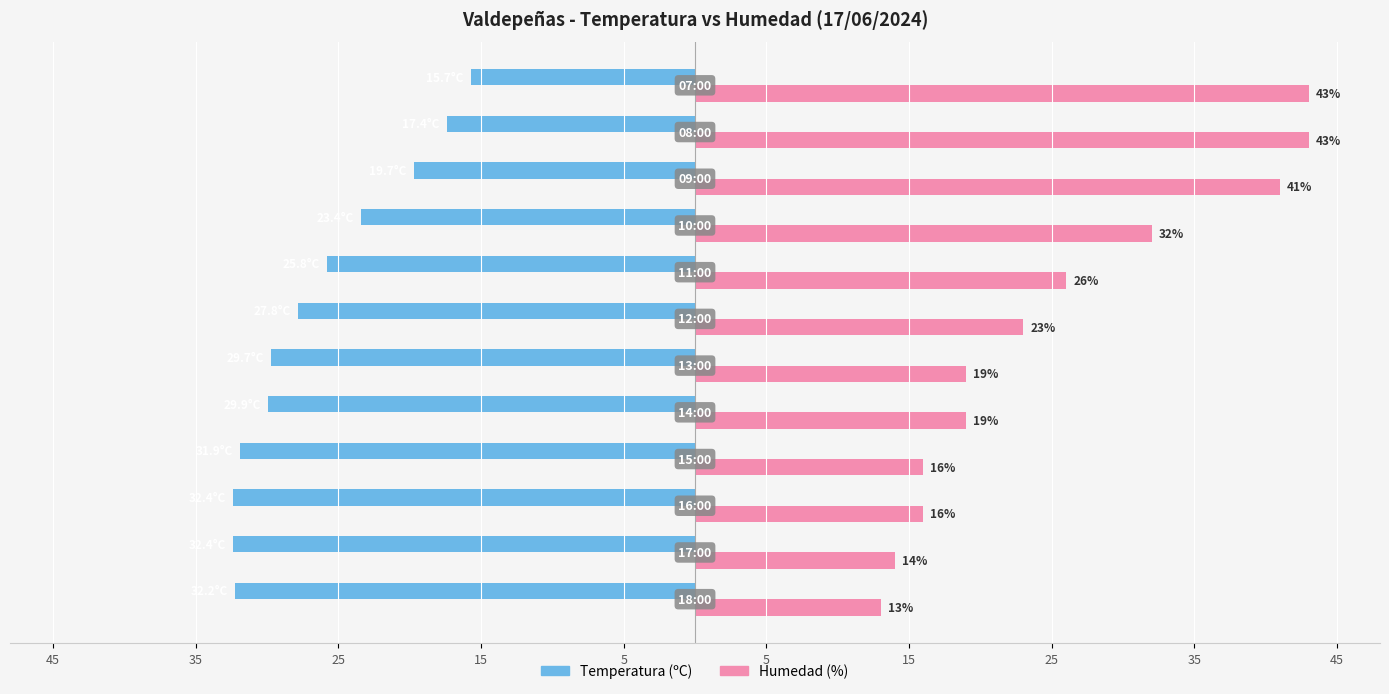

What are all the series names shown in the legend?

Temperatura (ºC), Humedad (%)